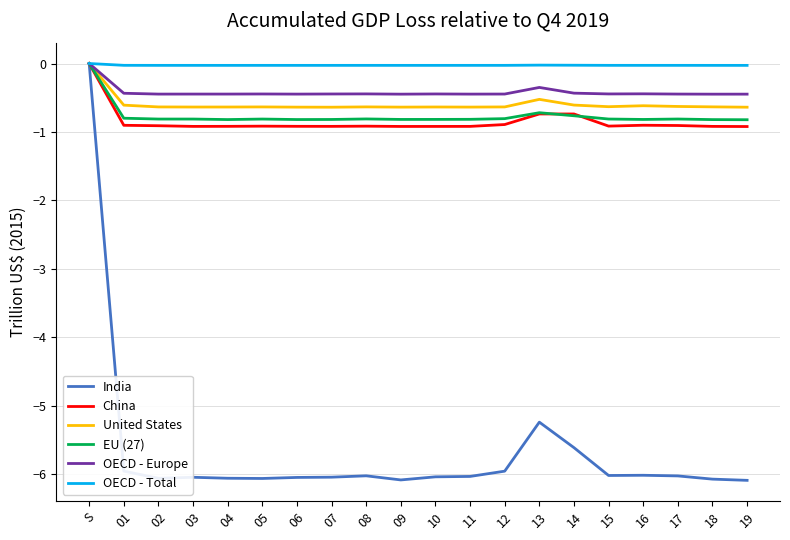

How many United States values are between 0 and 1?

1